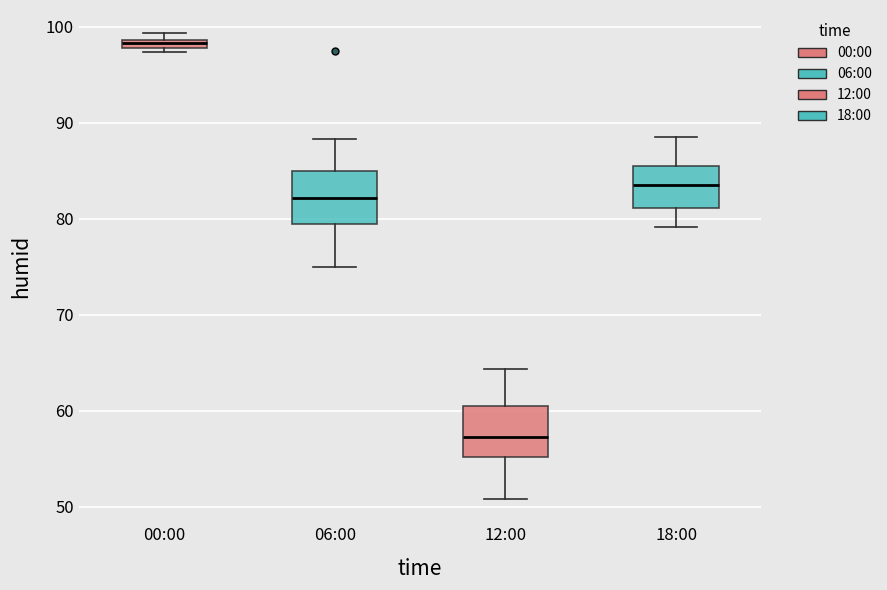

Which box's median line is the highest?

00:00